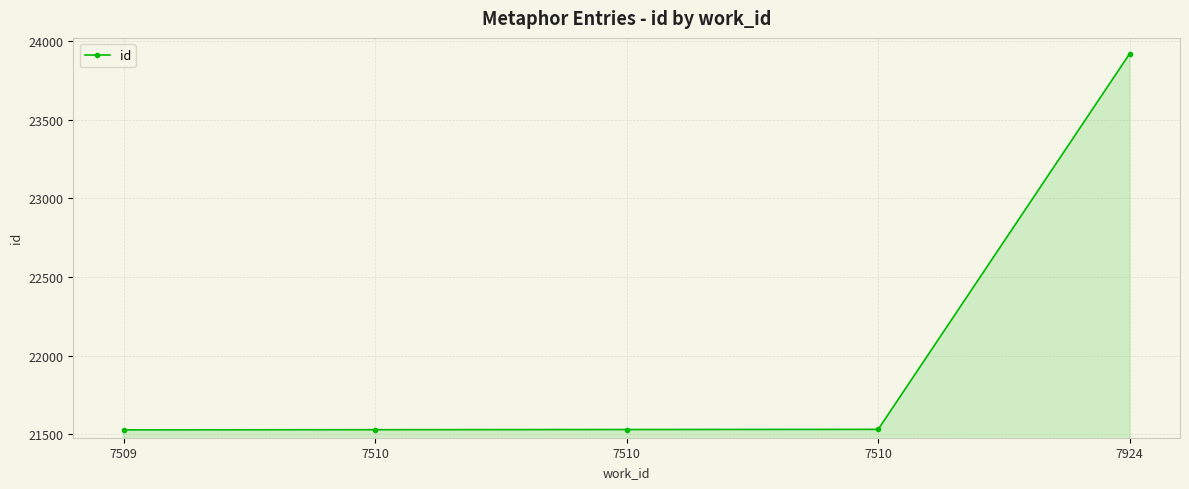

How many series are shown in this chart?

1